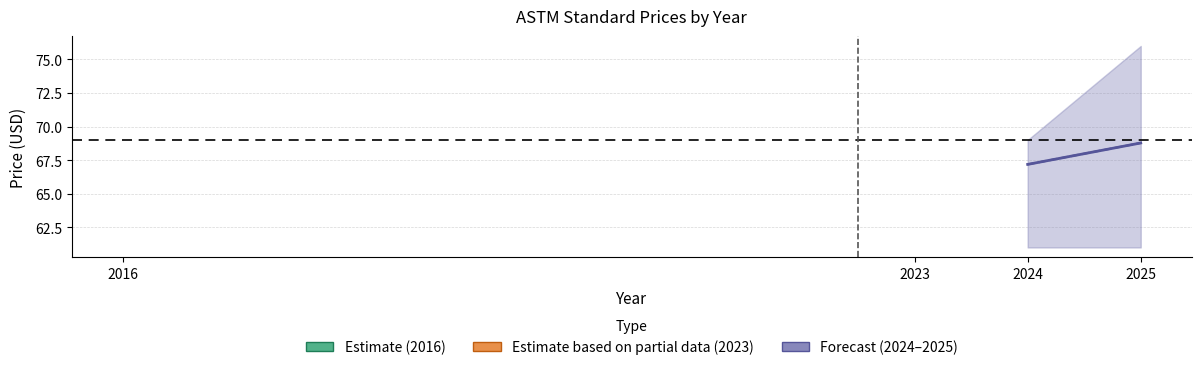

What is the greatest value displayed?

68.8